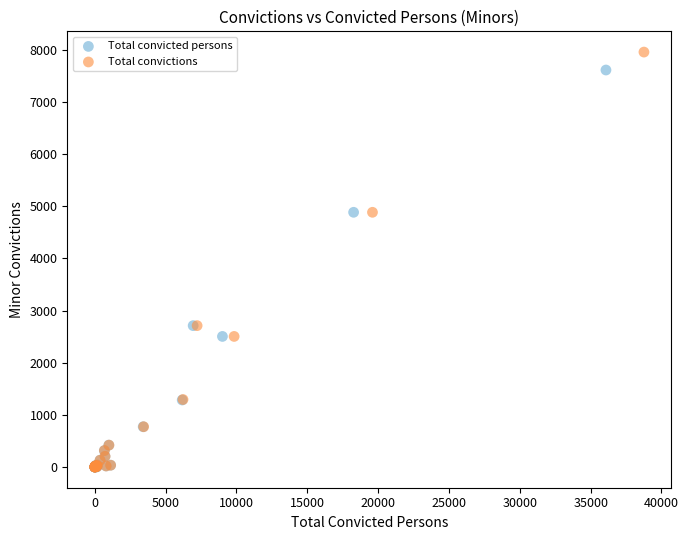

Which series has the widest spread of Y values?

Total convictions